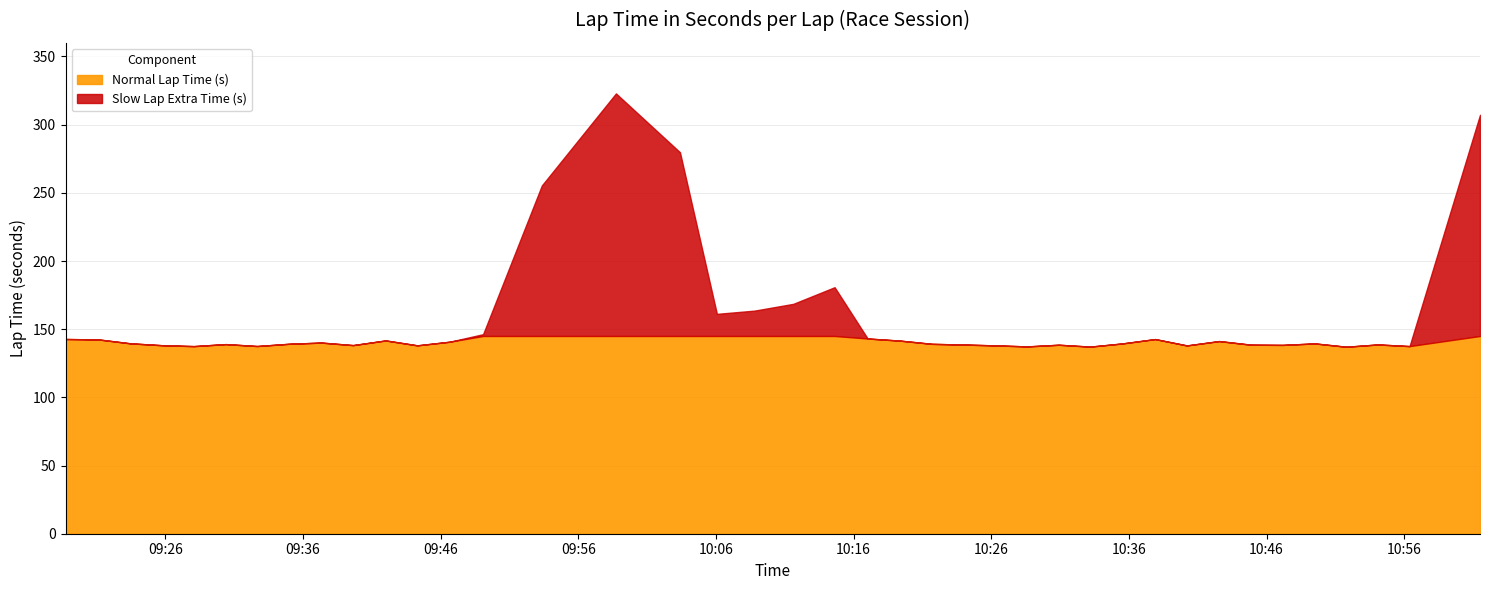

What is the difference between the maximum and minimum values?

185.8